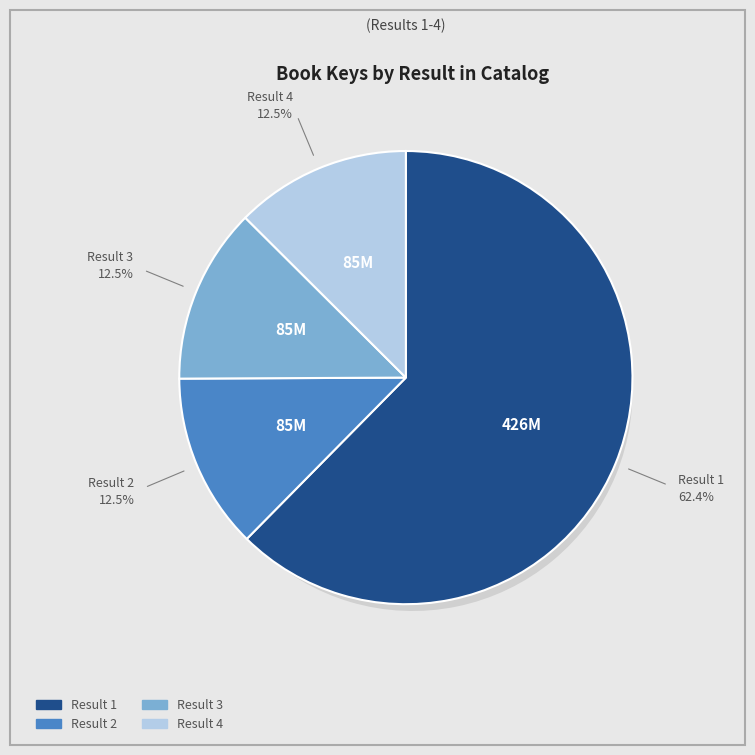

Which category has the biggest portion of the pie?

Result 1 (Three Queens eBook)